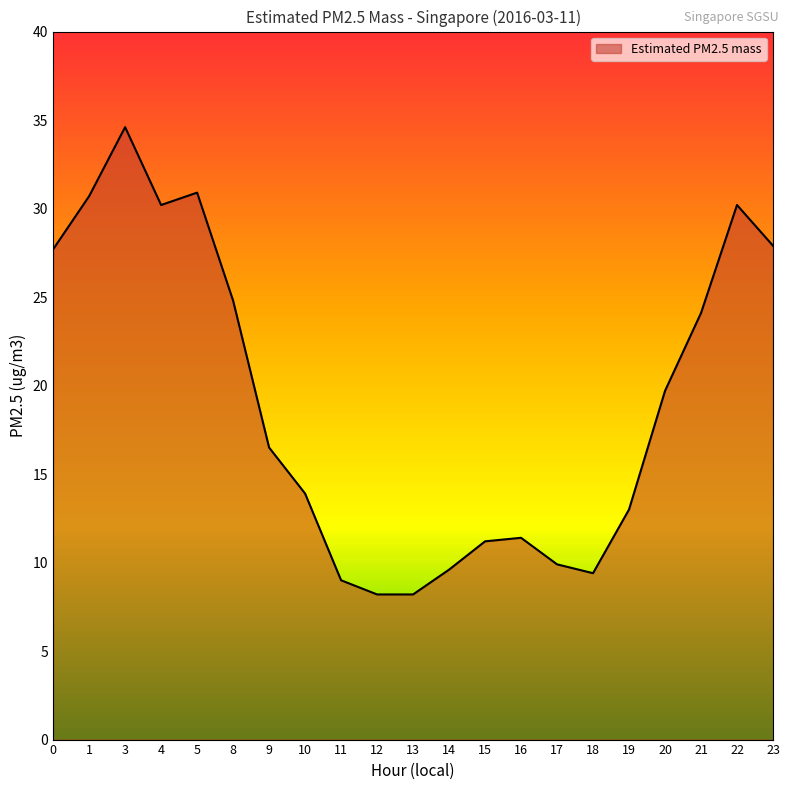

Where is the first local maximum?

3